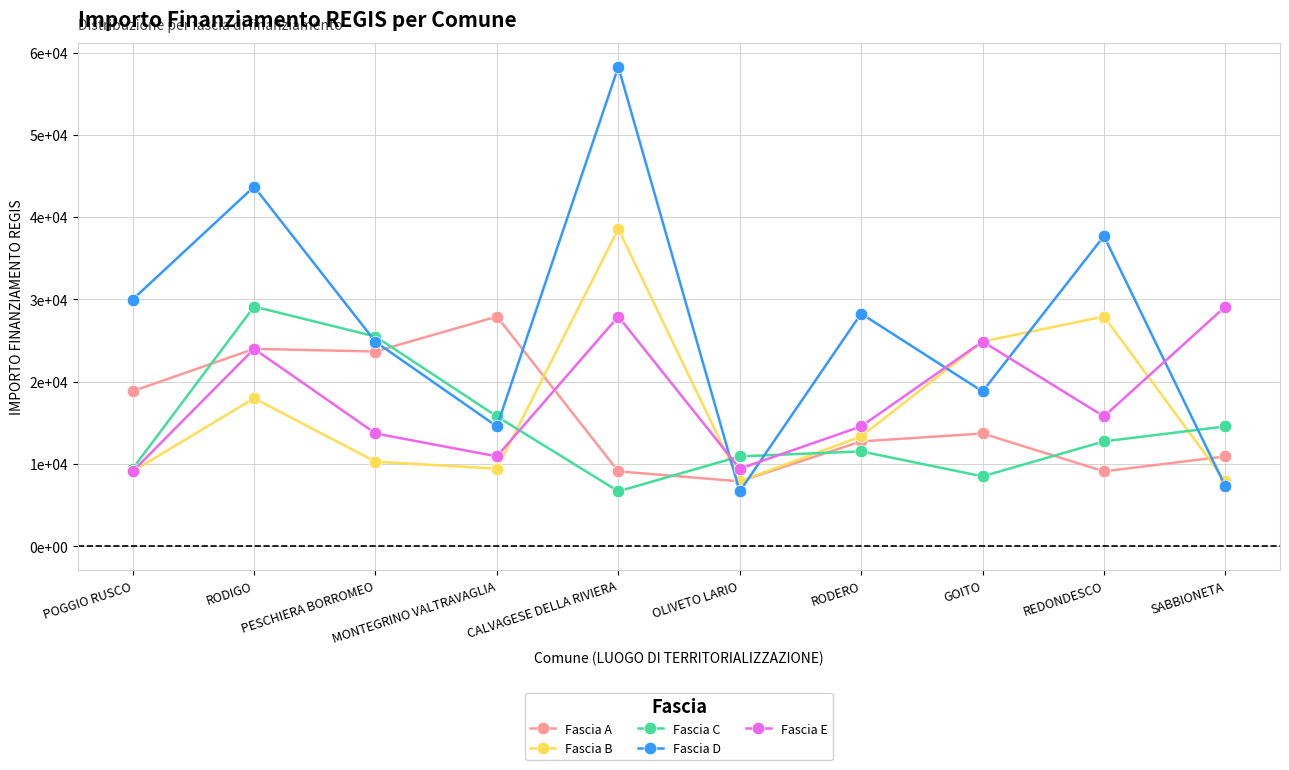

Where do Fascia E and Fascia A first cross each other?

MONTEGRINO VALTRAVAGLIA and CALVAGESE DELLA RIVIERA